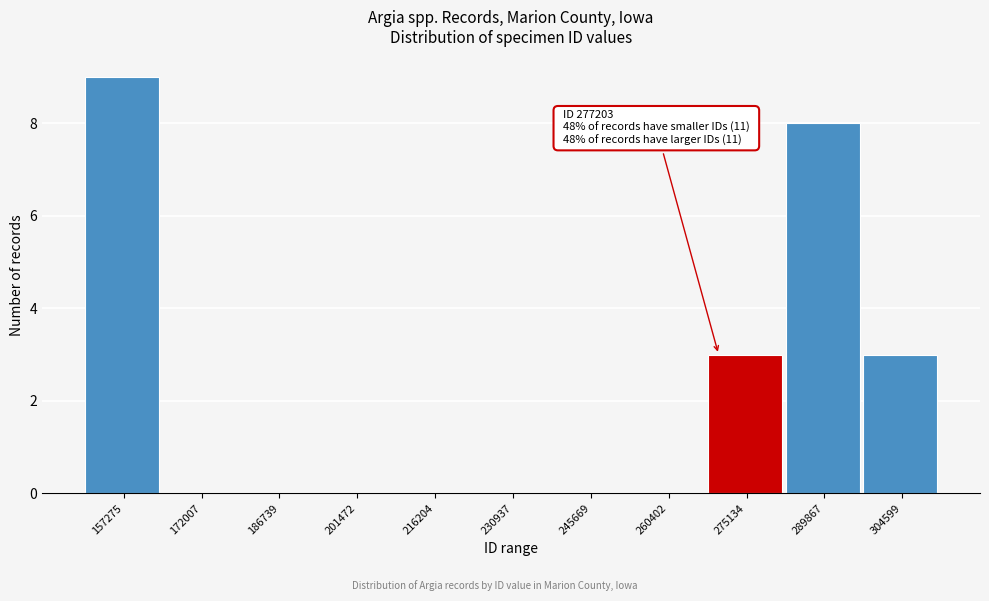

Reading right to left, transcribe all the data shown in this chart.

304599=3	289867=8	275134=3	260402=0	245669=0	230937=0	216204=0	201472=0	186739=0	172007=0	157275=9